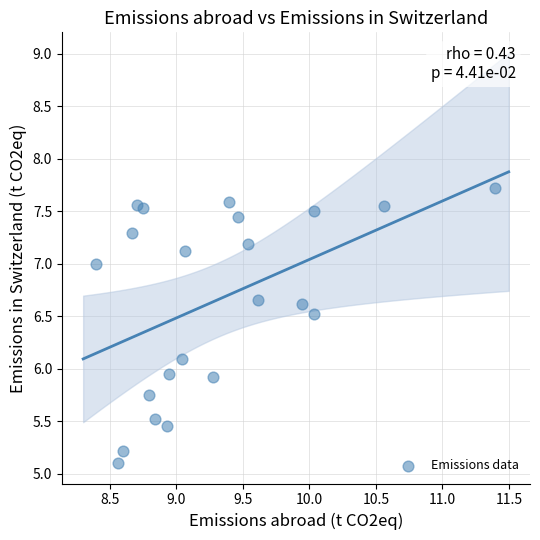

What is the range of Y values (max minus min)?

2.6